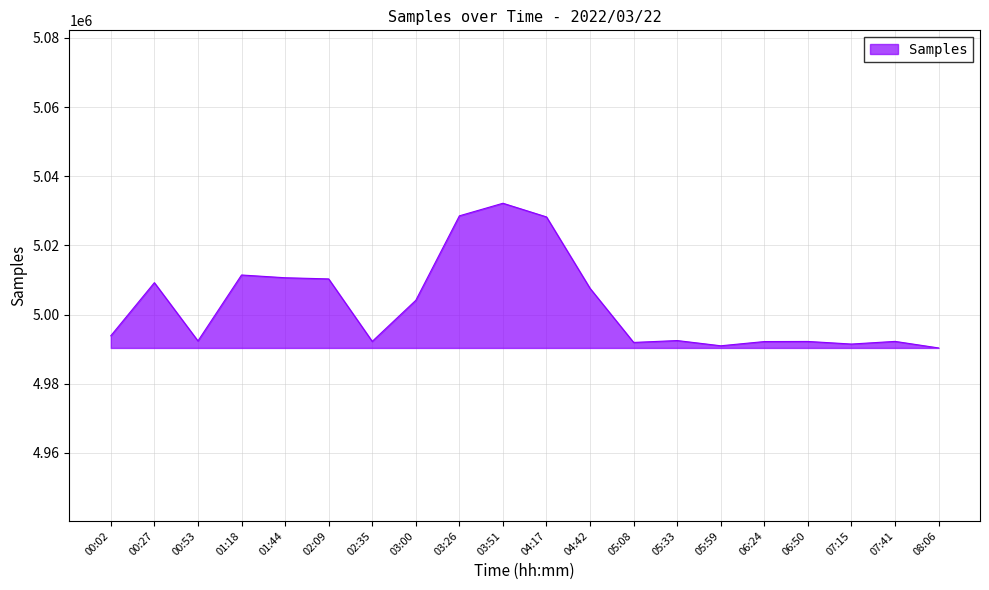

What is the difference between the maximum and minimum values?

41842